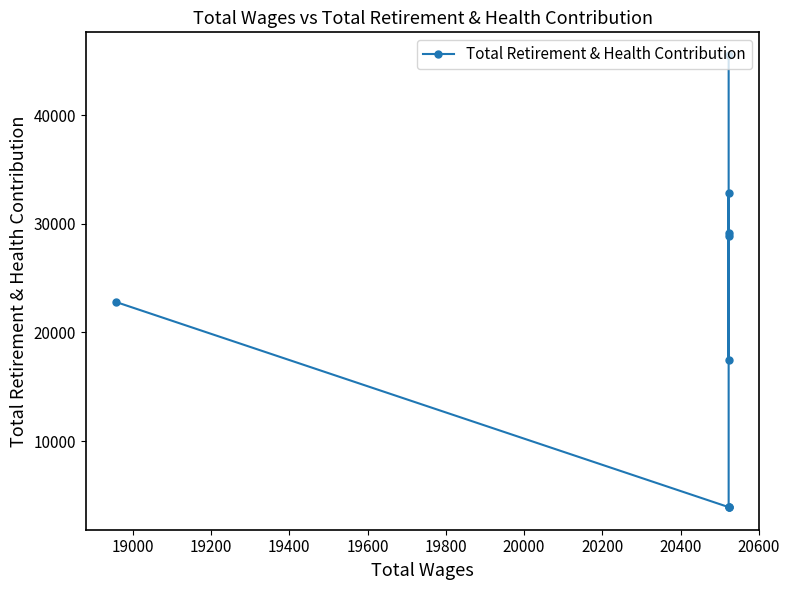

Reading right to left, extract all data points from this chart.

22795	3912	3912	3912	32820	29166	28904	17462	45567